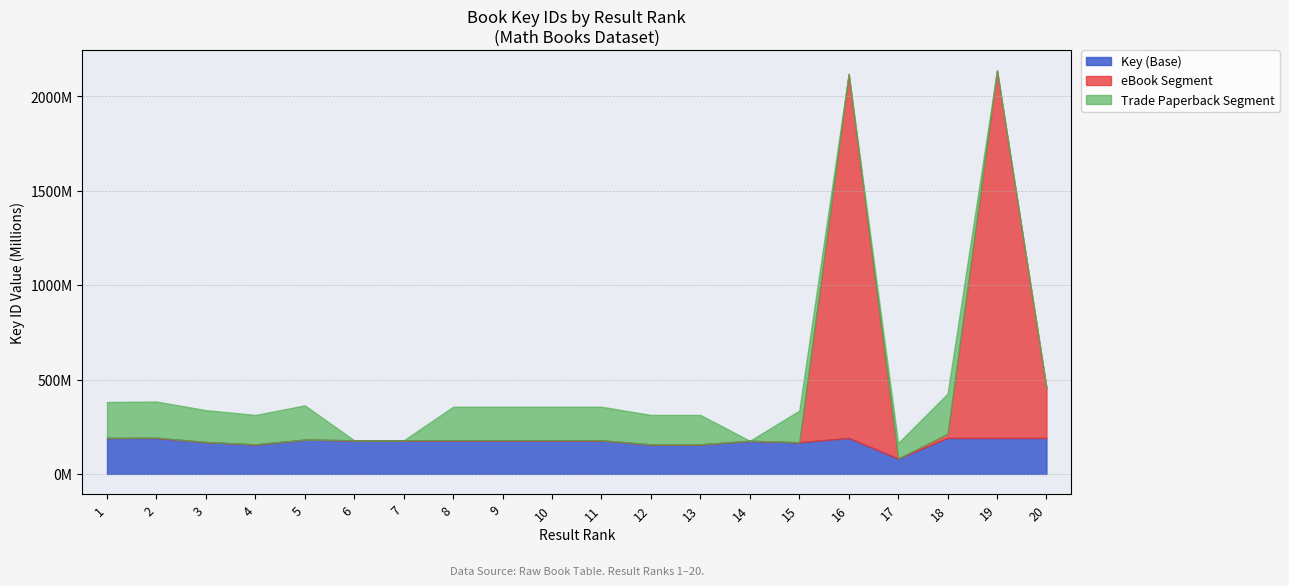

Does the chart have visible grid lines?

Yes